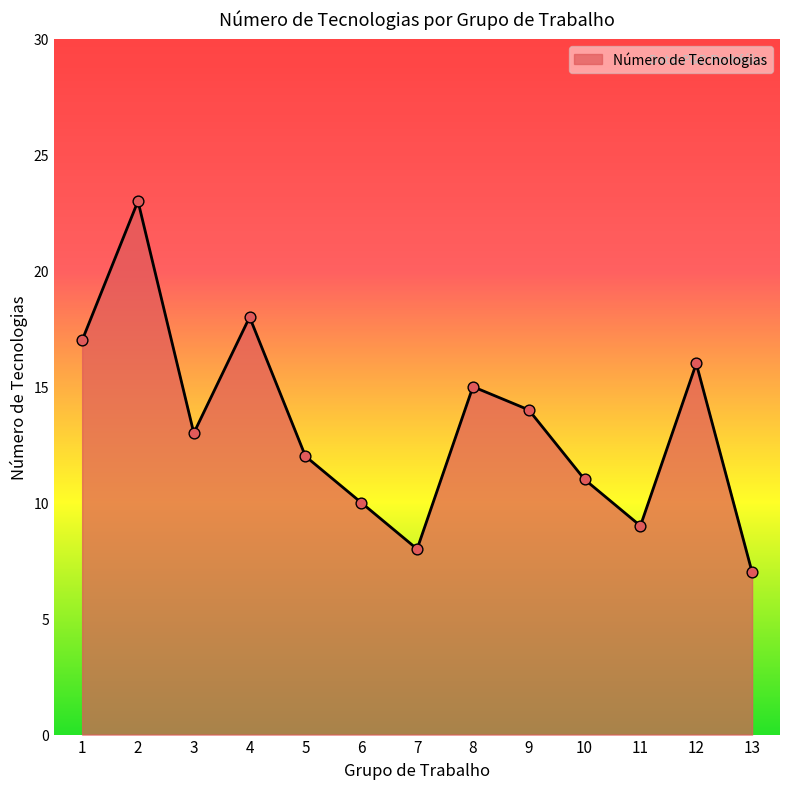

What is the ratio of the value at 2 to the value at 9?

1.6